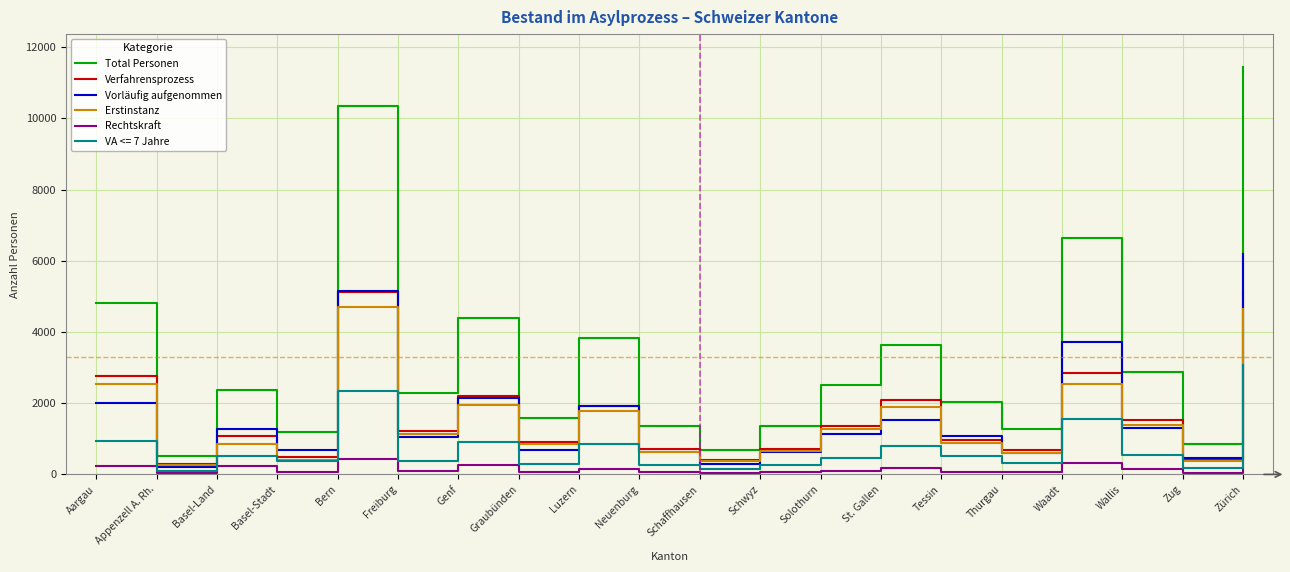

What position from the right is Wallis?

3